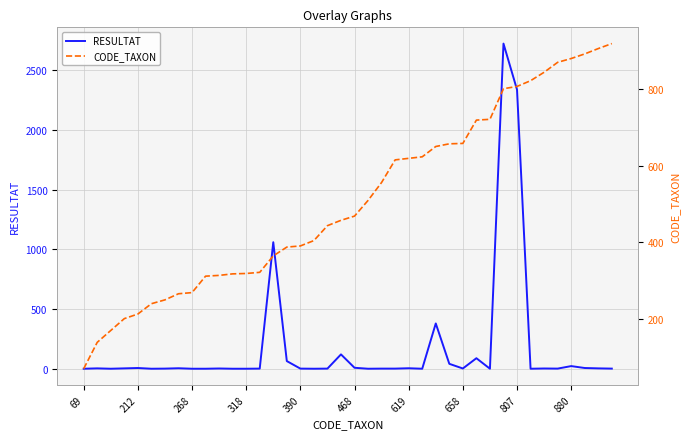

At which label does RESULTAT first exceed 2?

212